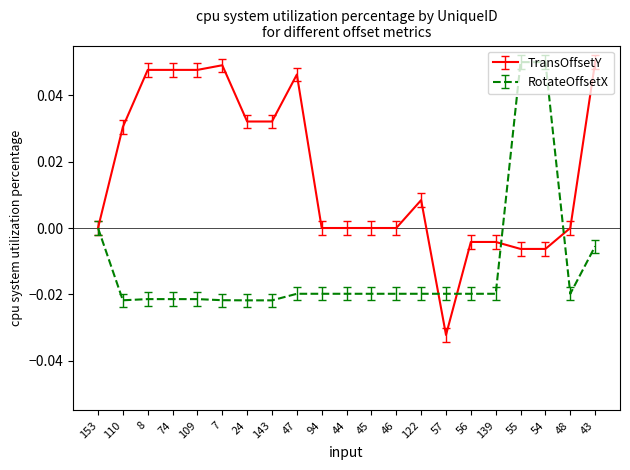

Which series has the largest total across all categories?

TransOffsetY